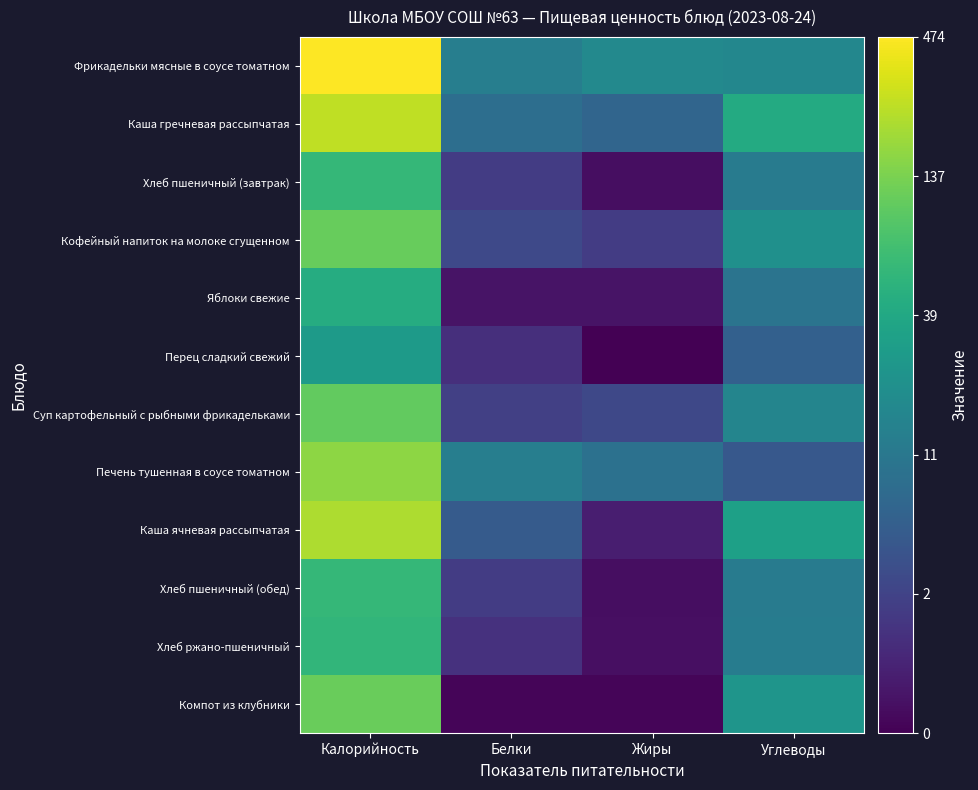

What is the total value across all series at Углеводы?

32.9